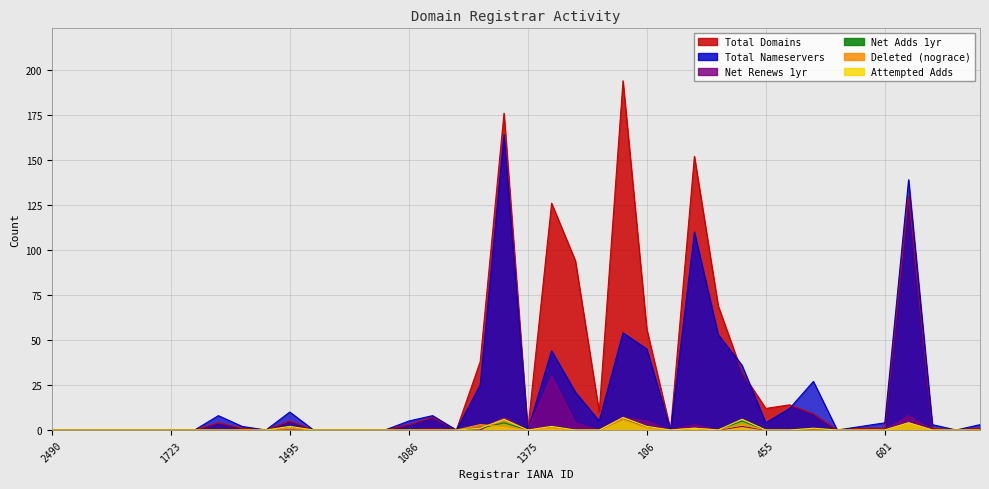

List the series in order of their peak value, highest first.

total-domains, total-nameservers, net-renews-1-yr, attempted-adds, net-adds-1-yr, deleted-domains-nograce